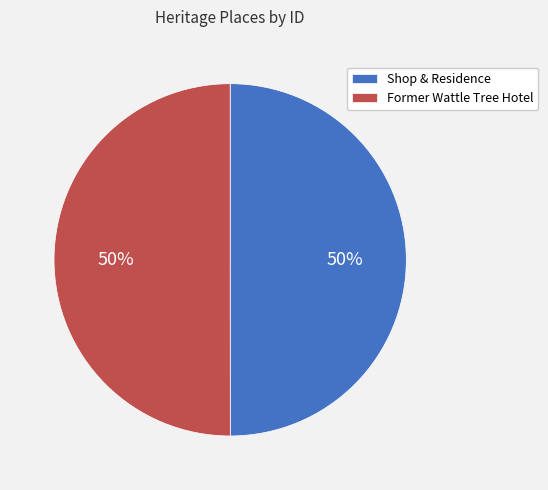

Is the sum of Shop & Residence and Former Wattle Tree Hotel greater than half?

Yes